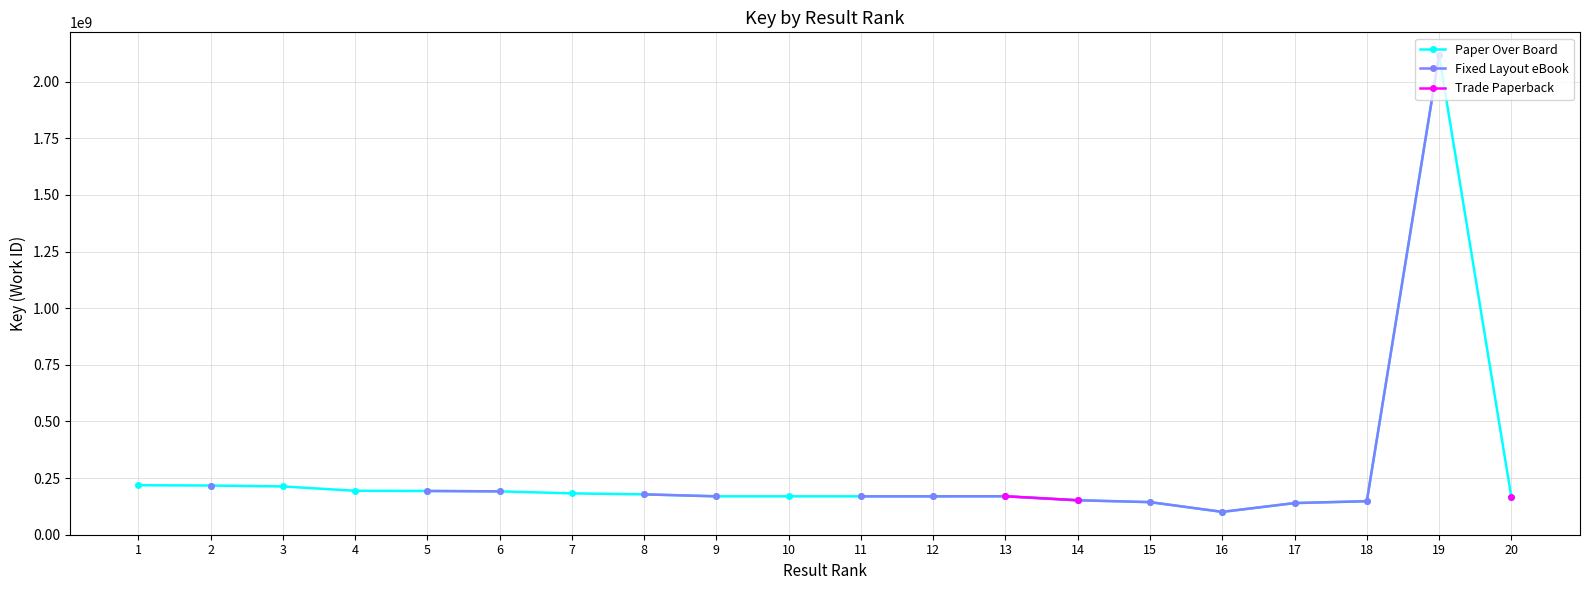

What is the value of the Paper Over Board point at the 11th from the left?

169197301